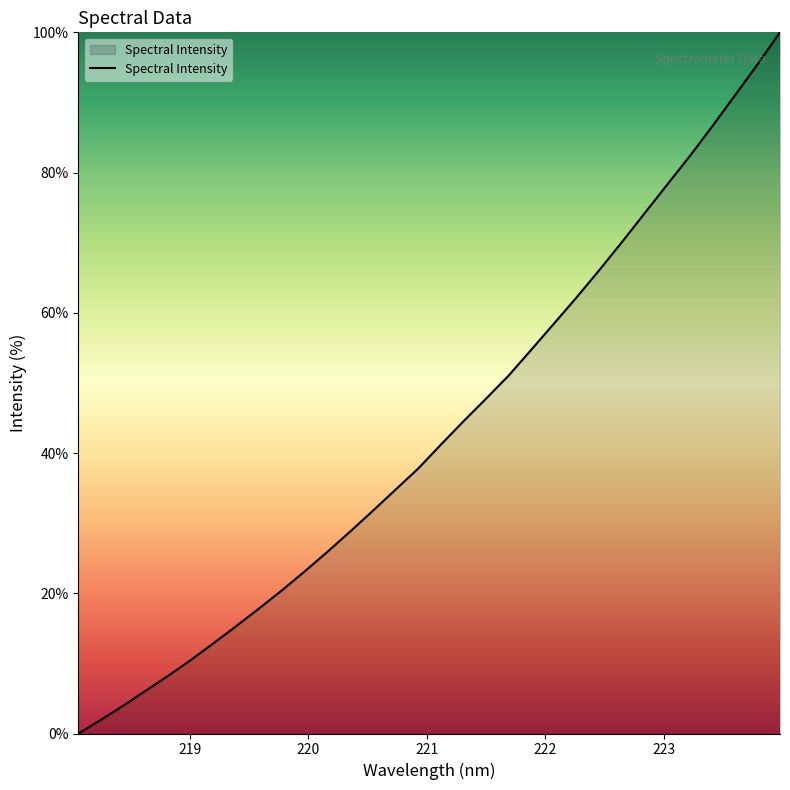

What is the difference between the maximum and minimum values?

100.0